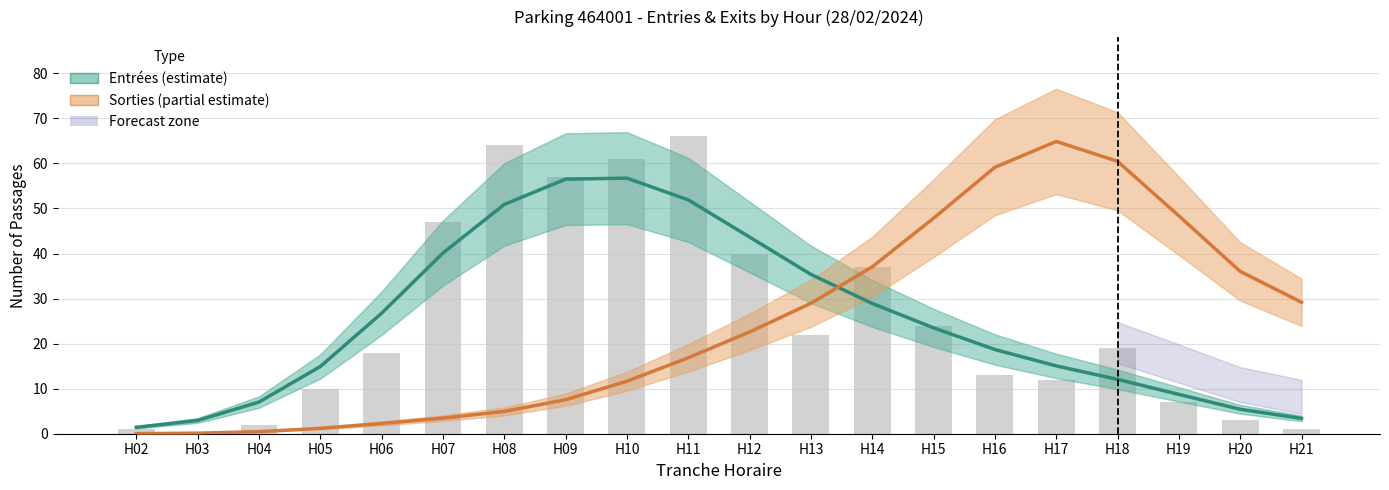

Reading left to right, list all the values displayed in this chart.

Entrées (estimate): 1.4	2.9	7.0	14.9	26.7	40.1	50.9	56.5	56.7	51.9	43.7	35.4	28.9	23.5	18.7	15.1	12.1	8.7	5.4	3.4
Sorties (estimate): 0.0	0.1	0.5	1.2	2.3	3.5	5.0	7.5	11.6	16.9	22.6	28.9	37.0	47.8	59.1	64.9	60.5	48.4	36.0	29.2